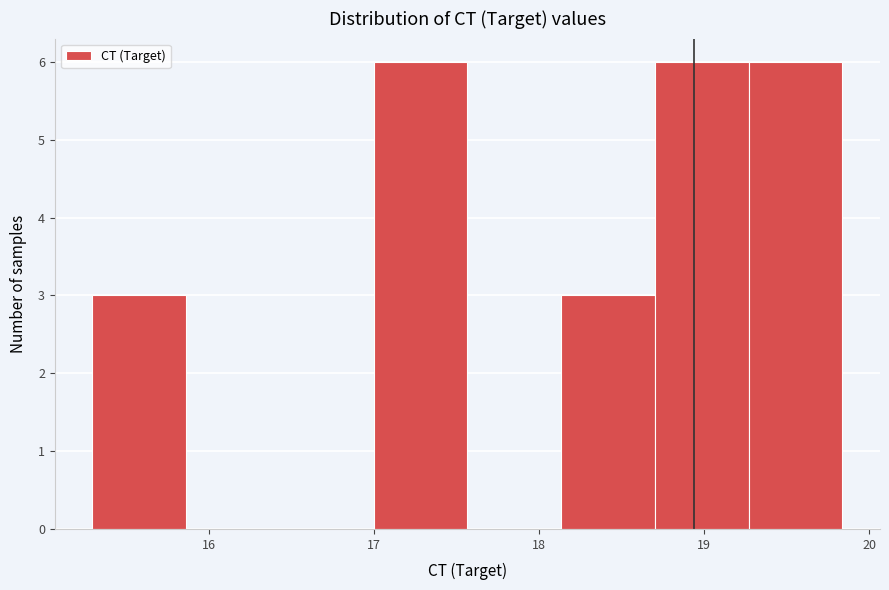

What is the height of the bar covering 17.0 to 17.6 on the x-axis? Neither the bar edges nor the heights are printed on the chart, so give them approximately, as read against the axes.

6